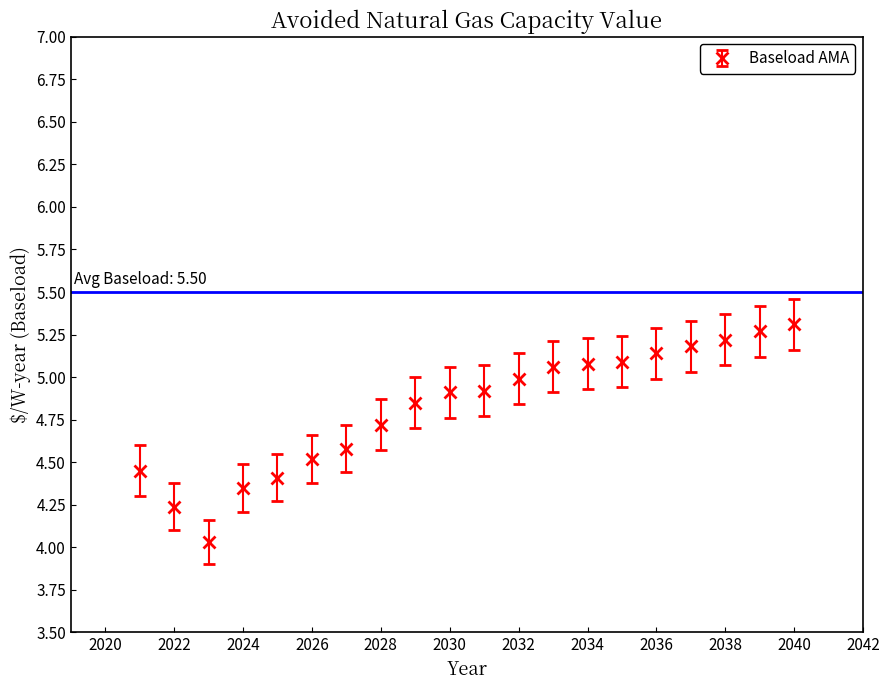

What is the sum of all values?

96.3